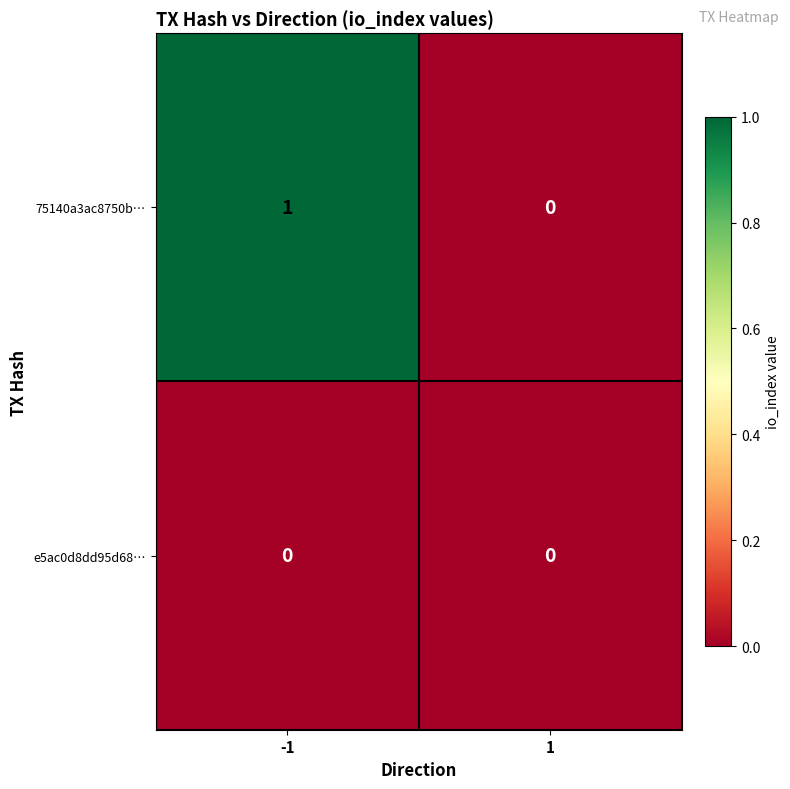

Reading left to right, transcribe all the data shown in this chart.

75140a3ac8750b…: -1=1	1=0
e5ac0d8dd95d68…: -1=0	1=0